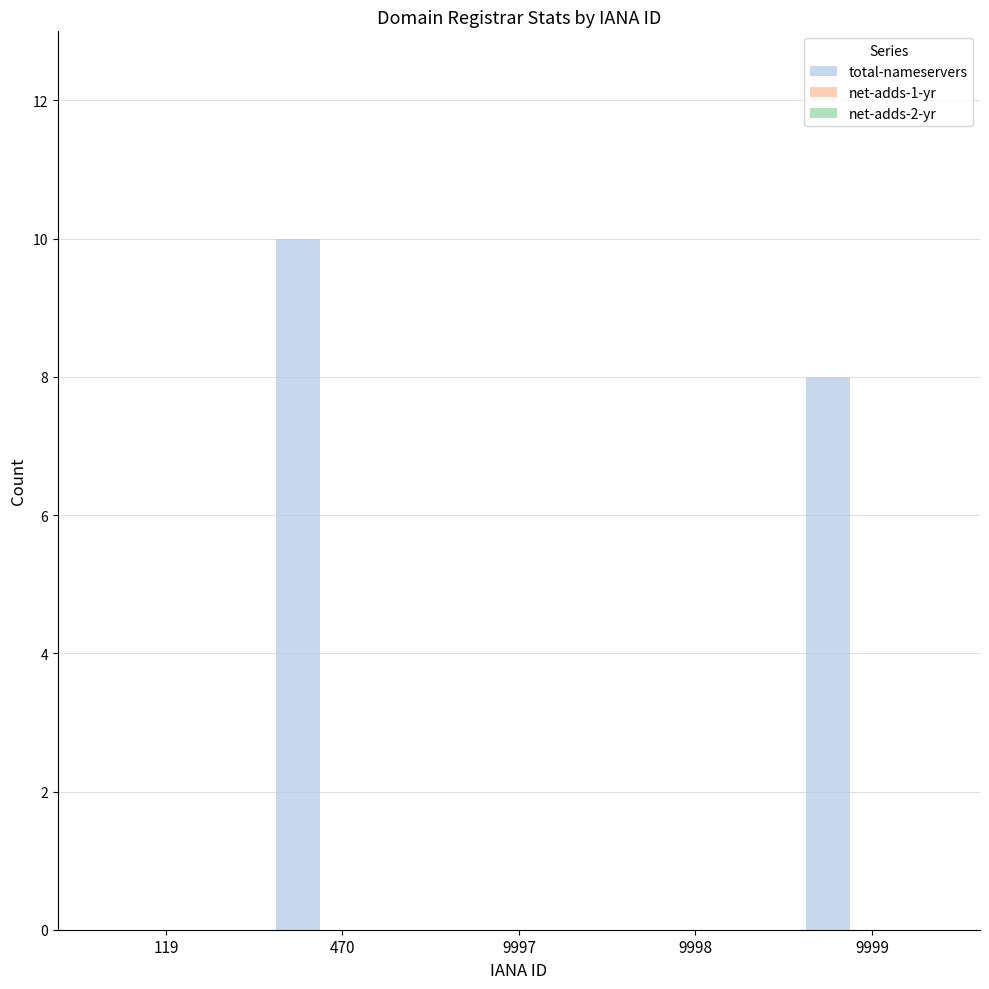

Reading right to left, transcribe all the data shown in this chart.

9999=8	9998=0	9997=0	470=10	119=0